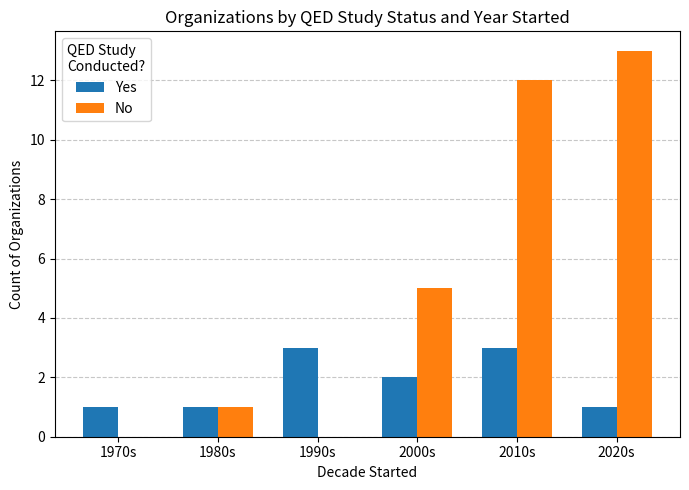

Between 1970s and 2020s, which series saw the biggest shift?

No